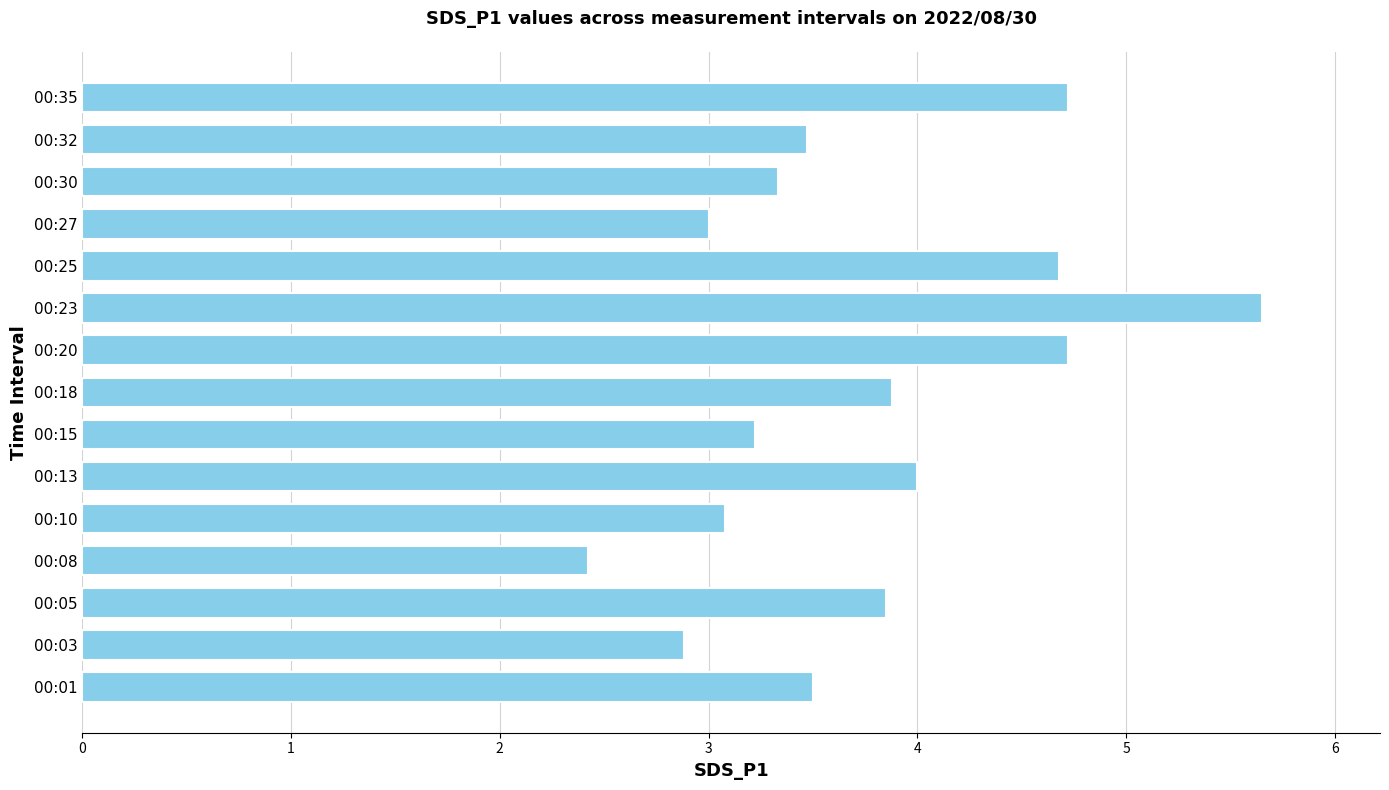

Approximately how many times larger is the value at 00:30 compared to 00:35?

0.7